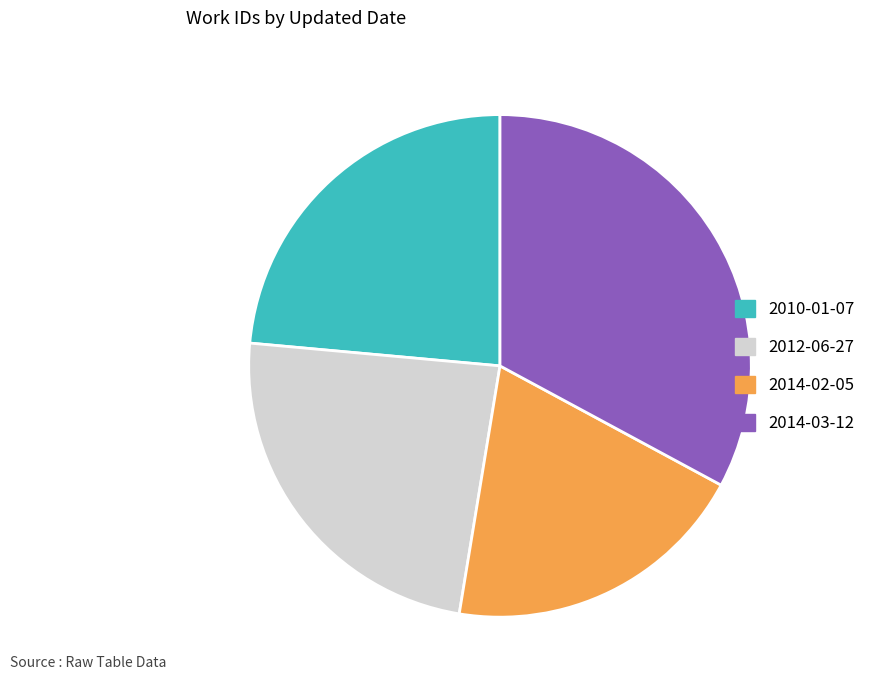

Between 2012-06-27 and 2014-02-05, which is larger?

2012-06-27